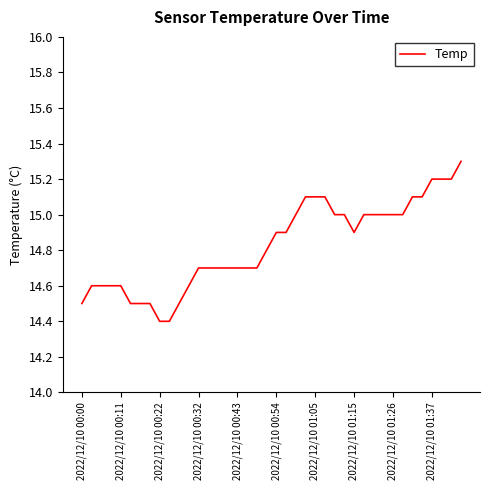

What is the greatest value displayed?

15.3